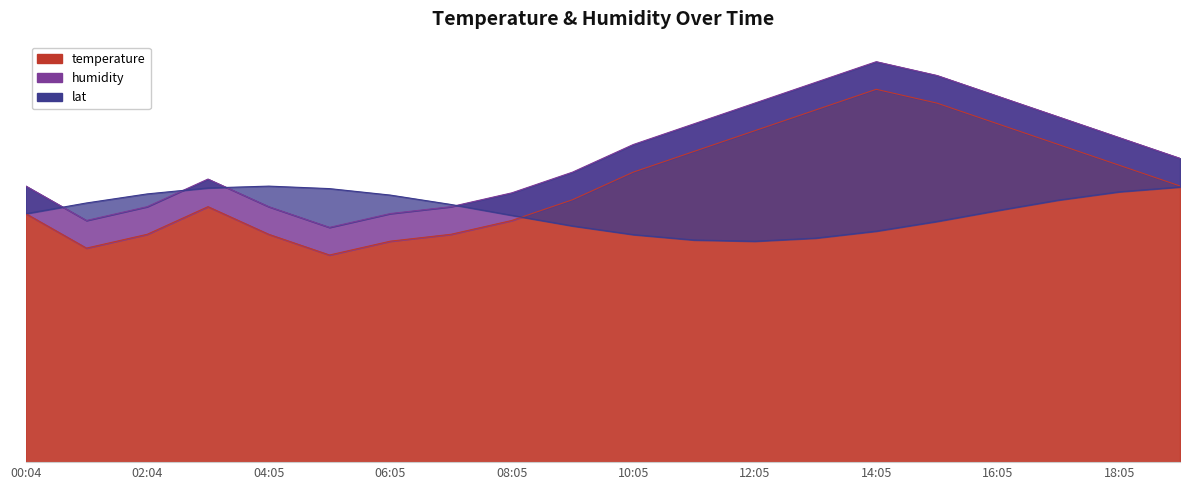

Reading left to right, extract all data points from this chart.

00:04=18.0	01:04=15.5	02:04=16.5	03:04=18.5	04:05=16.5	05:05=15.0	06:05=16.0	07:05=16.5	08:05=17.5	09:05=19.0	10:05=21.0	11:05=22.5	12:05=24.0	13:05=25.5	14:05=27.0	15:05=26.0	16:05=24.5	17:05=23.0	18:05=21.5	19:05=20.0